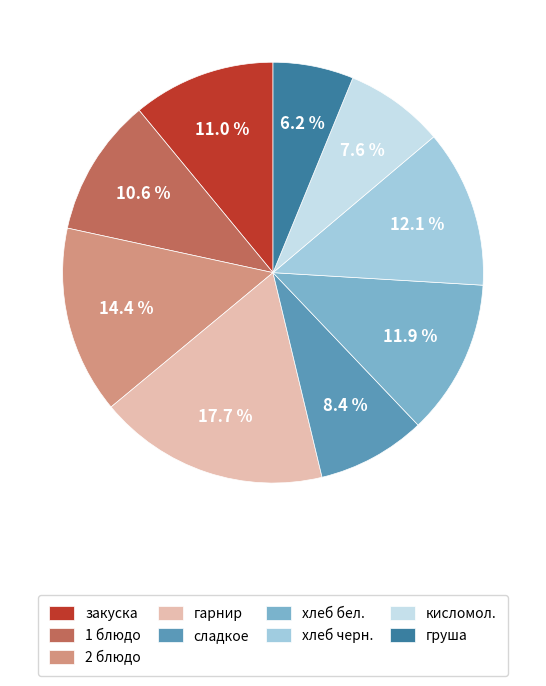

Which has a higher value, 2 блюдо or закуска?

2 блюдо